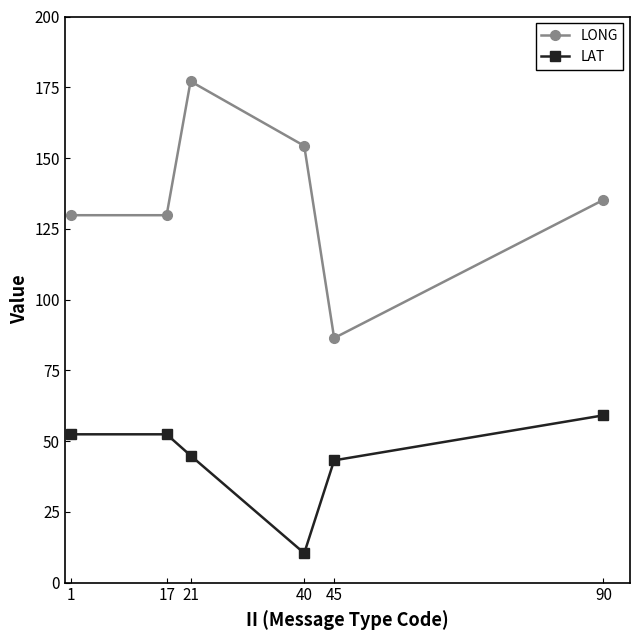

The LAT series shows 52.4 at 17. True or false?

True